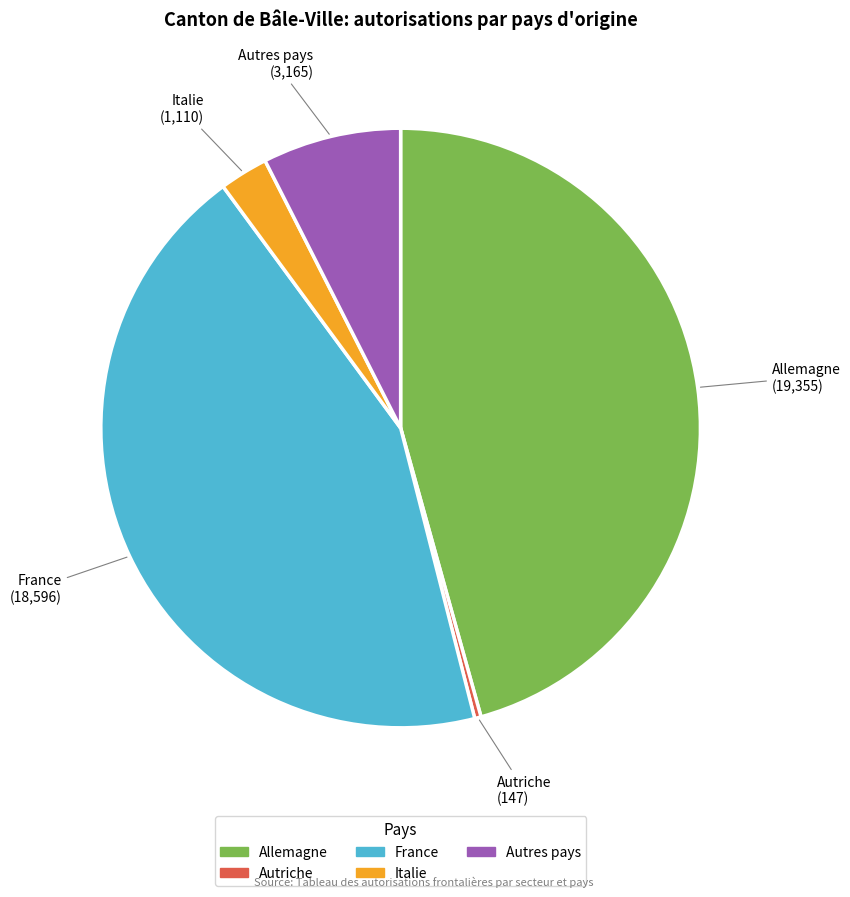

Which has a higher value, Autres pays or France?

France